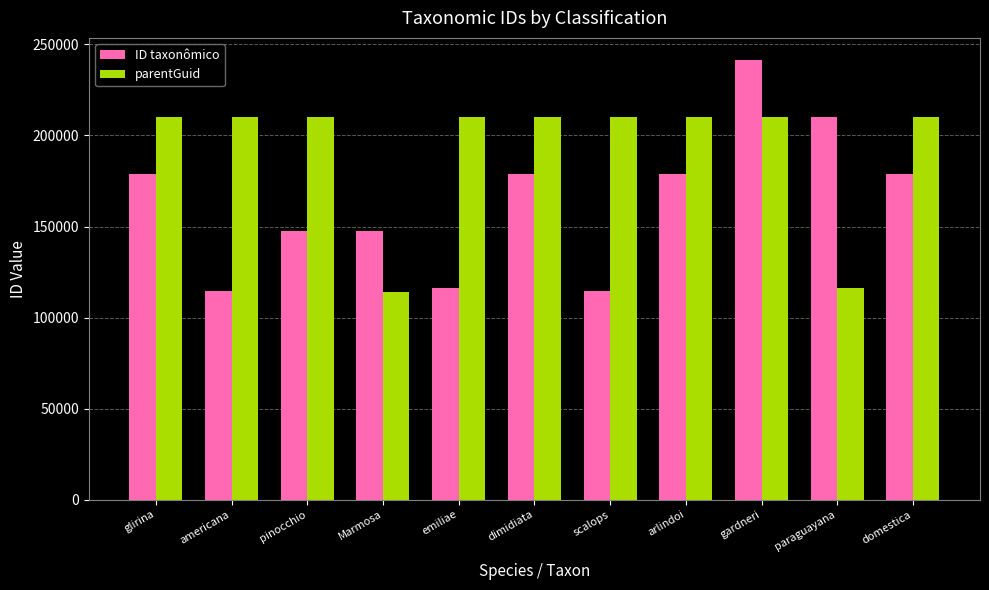

How many data points does each series have?

11